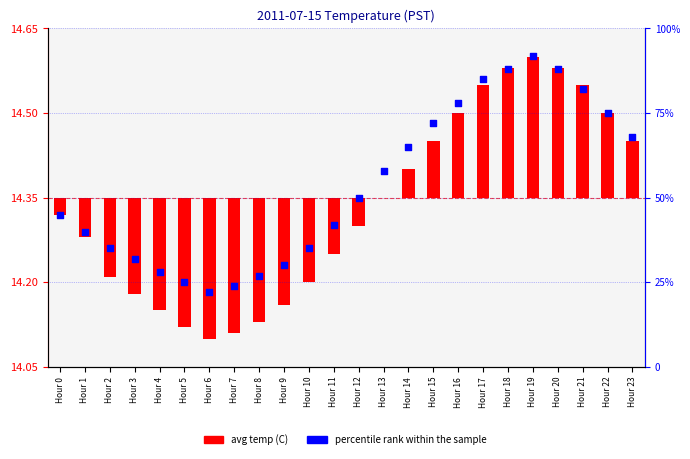

Which series contains the lowest Y value?

avg temp (C)